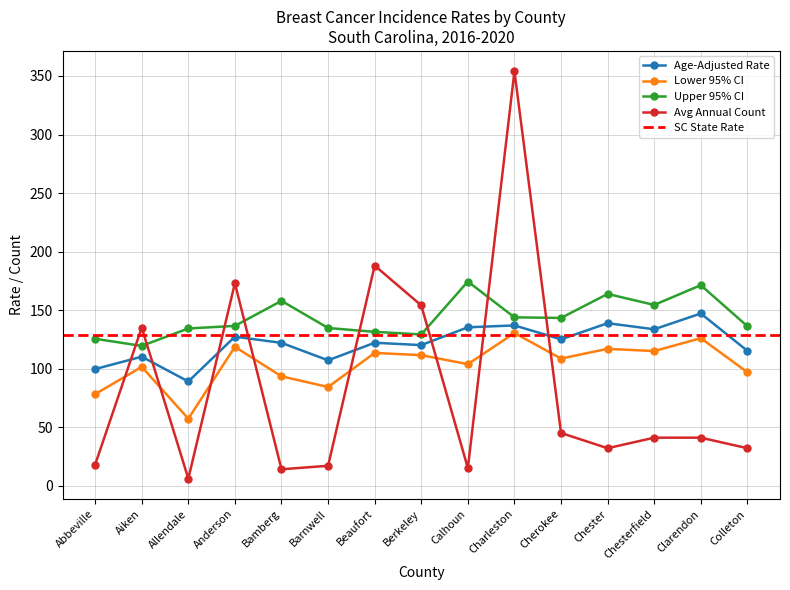

Reading left to right, list all the values displayed in this chart.

Age-Adjusted Rate: 99.6	110.2	89.0	127.3	122.0	107.1	122.1	120.1	135.3	136.9	125.0	138.8	133.6	147.1	115.2
Lower 95% CI: 78.2	101.5	57.2	118.6	93.4	84.3	113.4	111.5	103.8	130.4	108.6	116.9	115.0	126.0	96.9
Upper 95% CI: 125.5	119.4	134.3	136.5	157.9	134.7	131.4	129.2	174.4	143.8	143.3	163.8	154.4	171.3	136.2
Avg Annual Count: 18.0	135.0	6.0	173.0	14.0	17.0	188.0	154.0	15.0	354.0	45.0	32.0	41.0	41.0	32.0